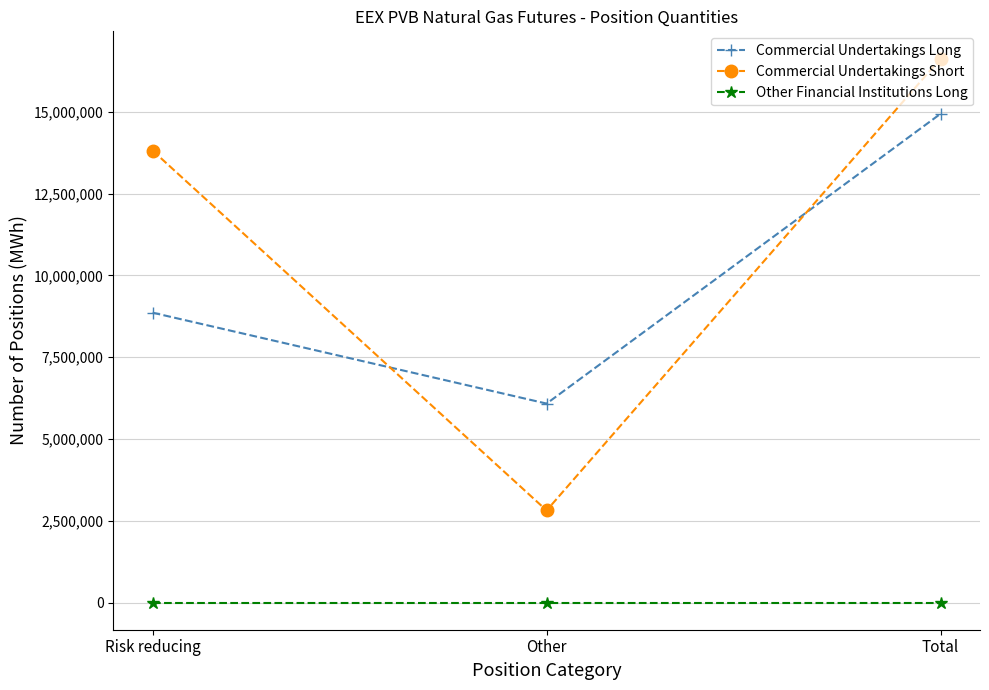

What value does the Commercial Undertakings Long series have at Other, to the nearest 50?

6080750